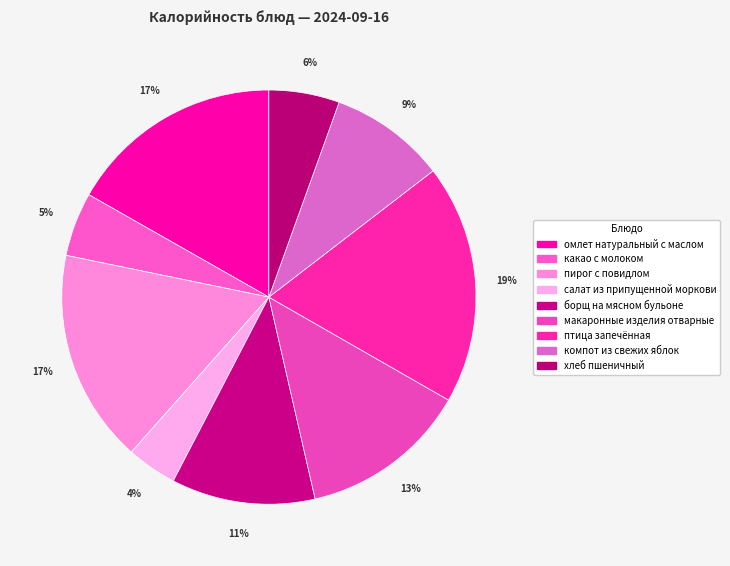

Count the number of slices in the pie.

9